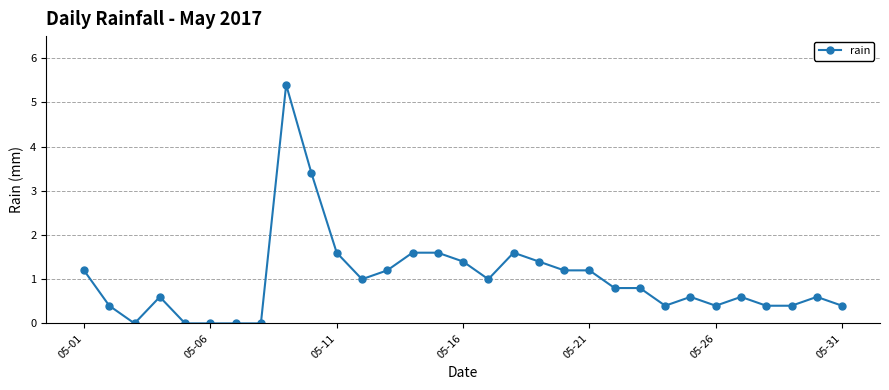

What is the greatest value displayed?

5.4